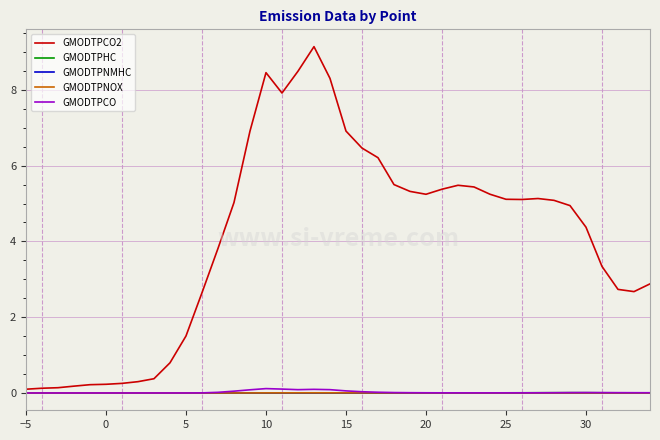

What is the maximum value shown in the chart?

9.1